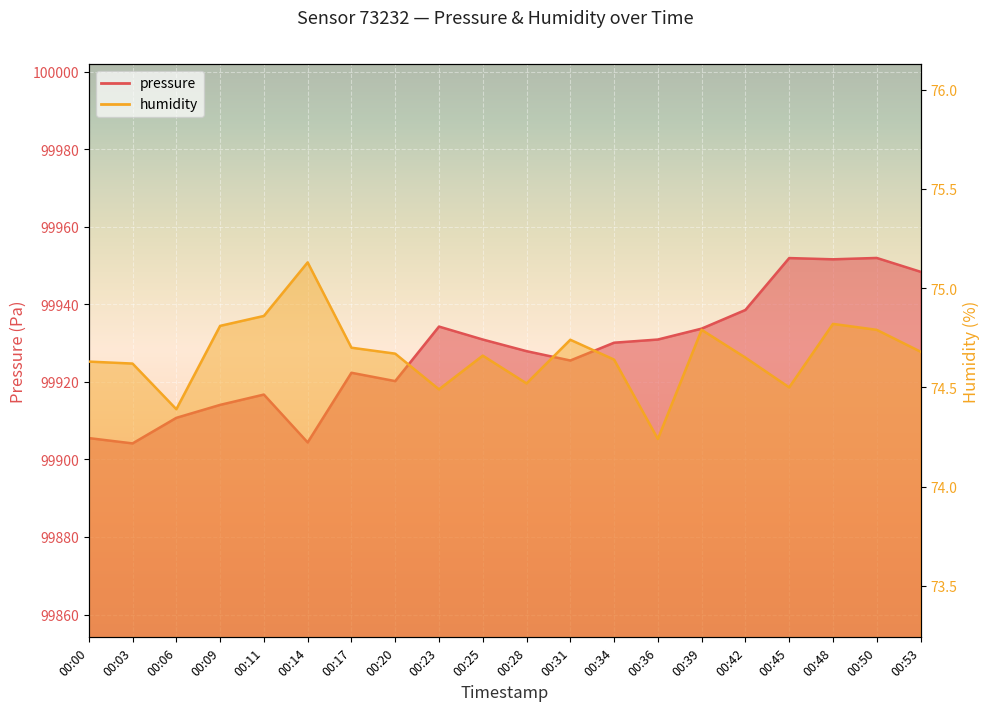

Where is humidity nearest to the value 74?

00:36